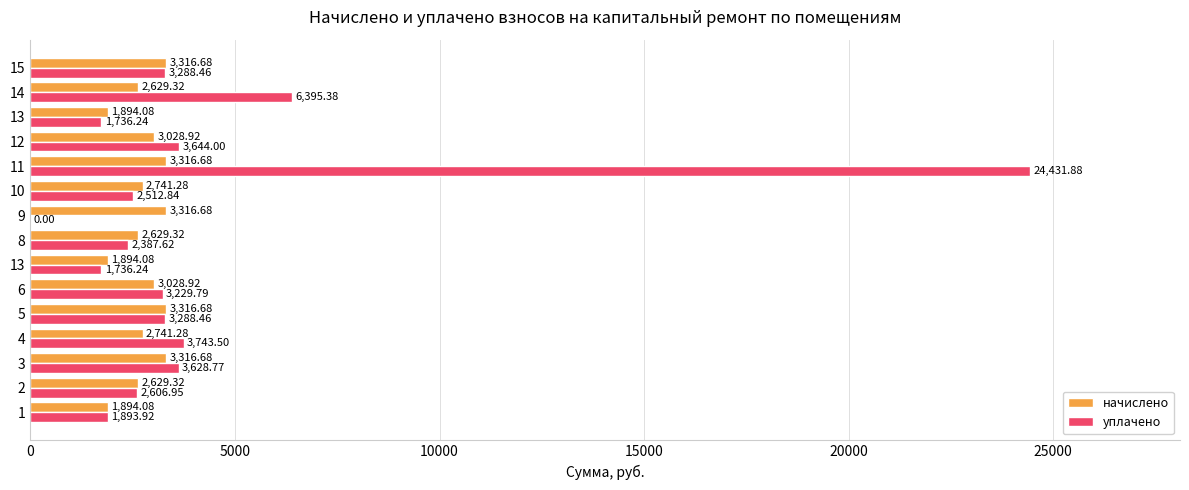

What is the label of the 2nd bar from the right?

14